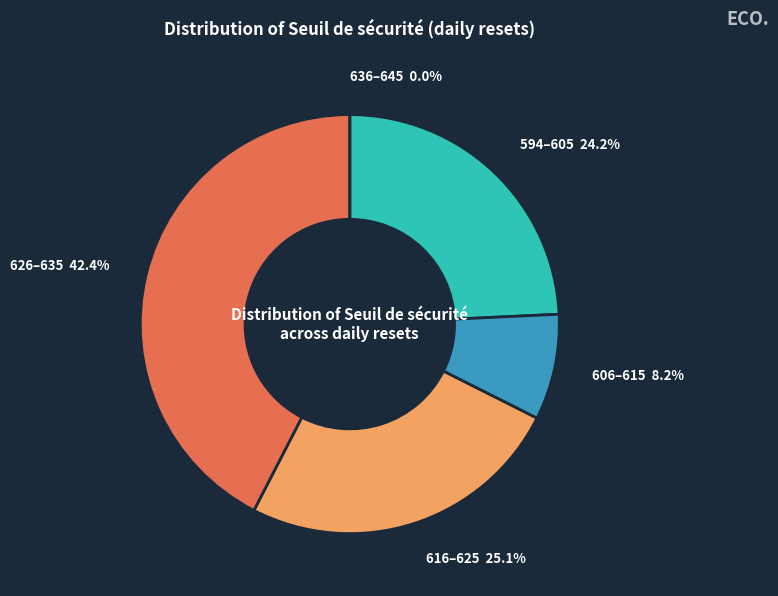

Does 2025-03-19 account for over 50% of the chart?

No